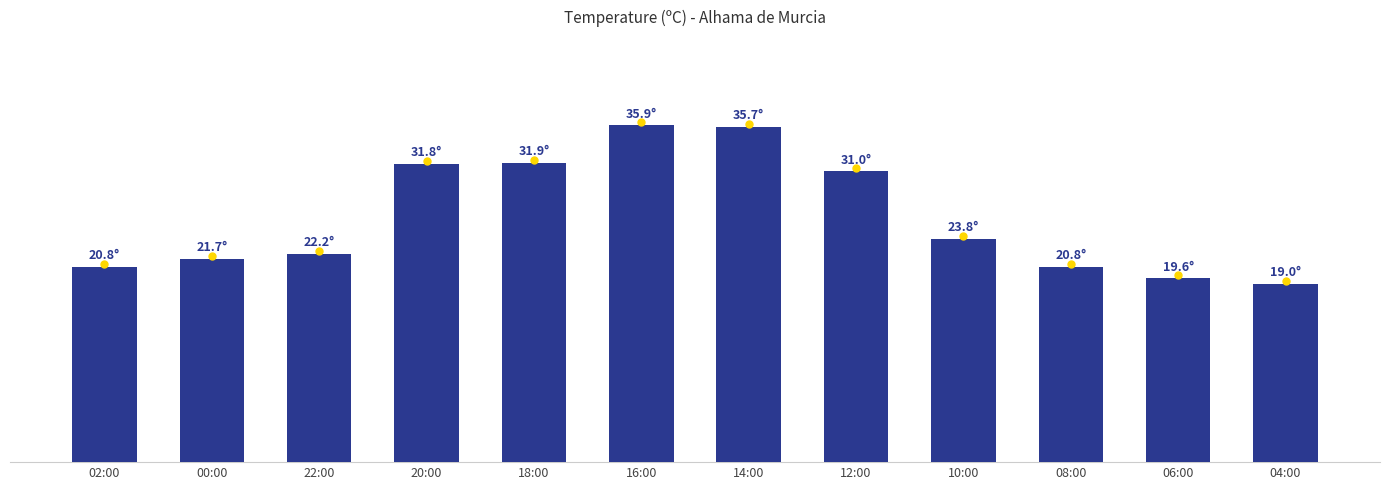

What is the change in value from 18:00 to 06:00?

-12.3